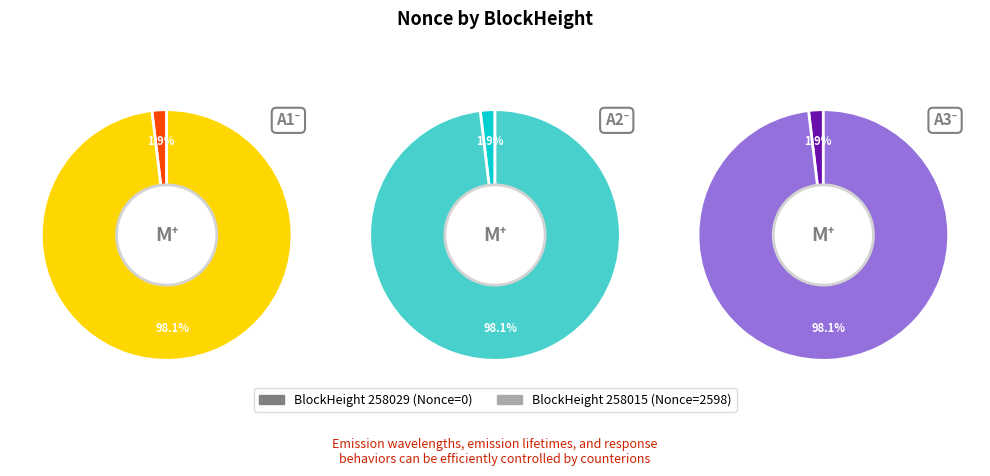

Which category has the biggest portion of the pie?

258015